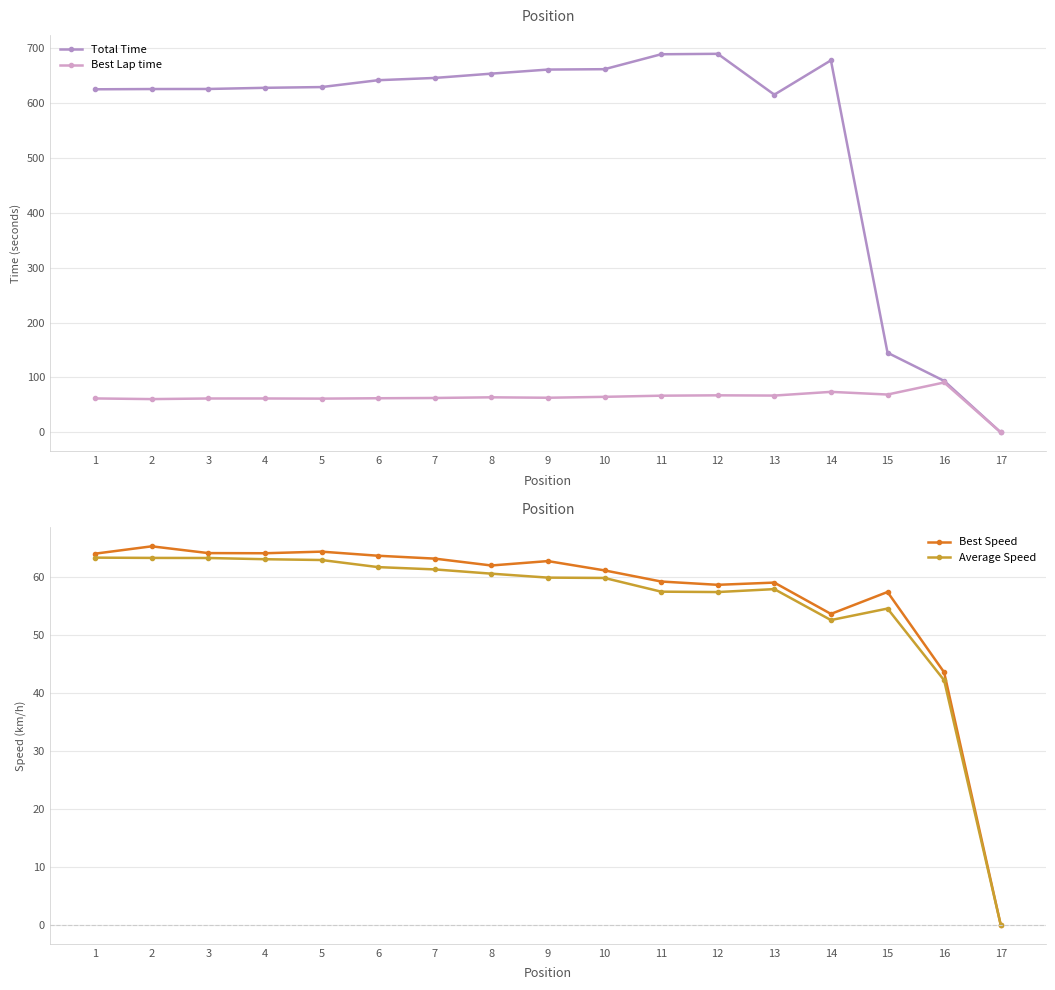

Is it true that Total Time equals 968.3 at 4?

False